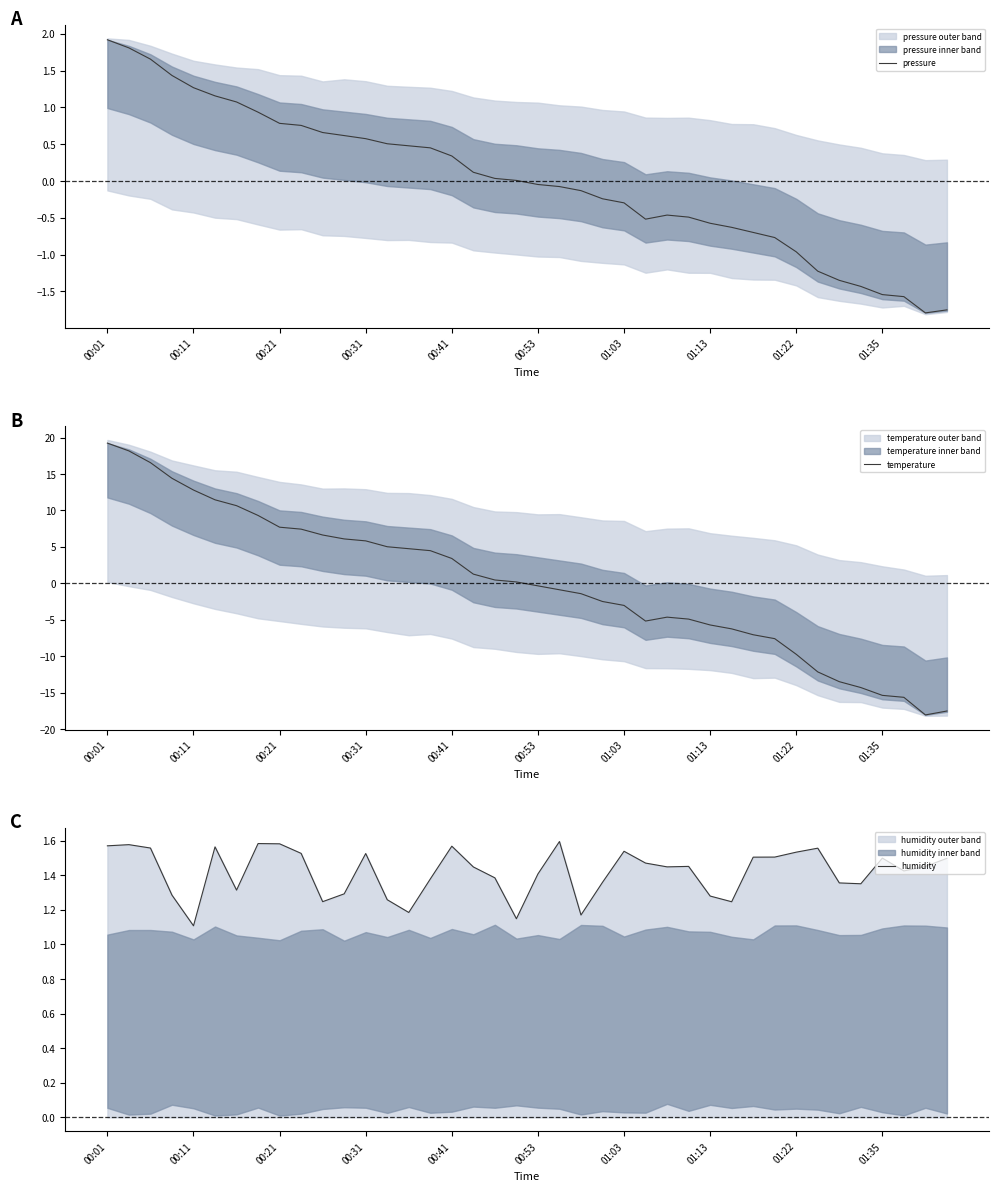

Which series has the largest range (max minus min)?

temperature